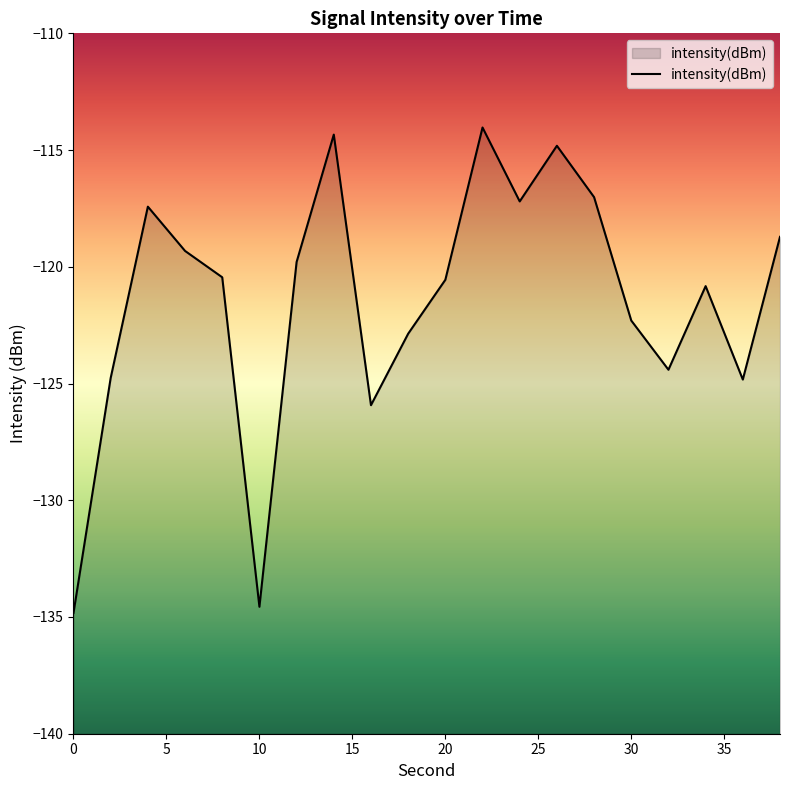

What is the sum of all values?

-2429.0